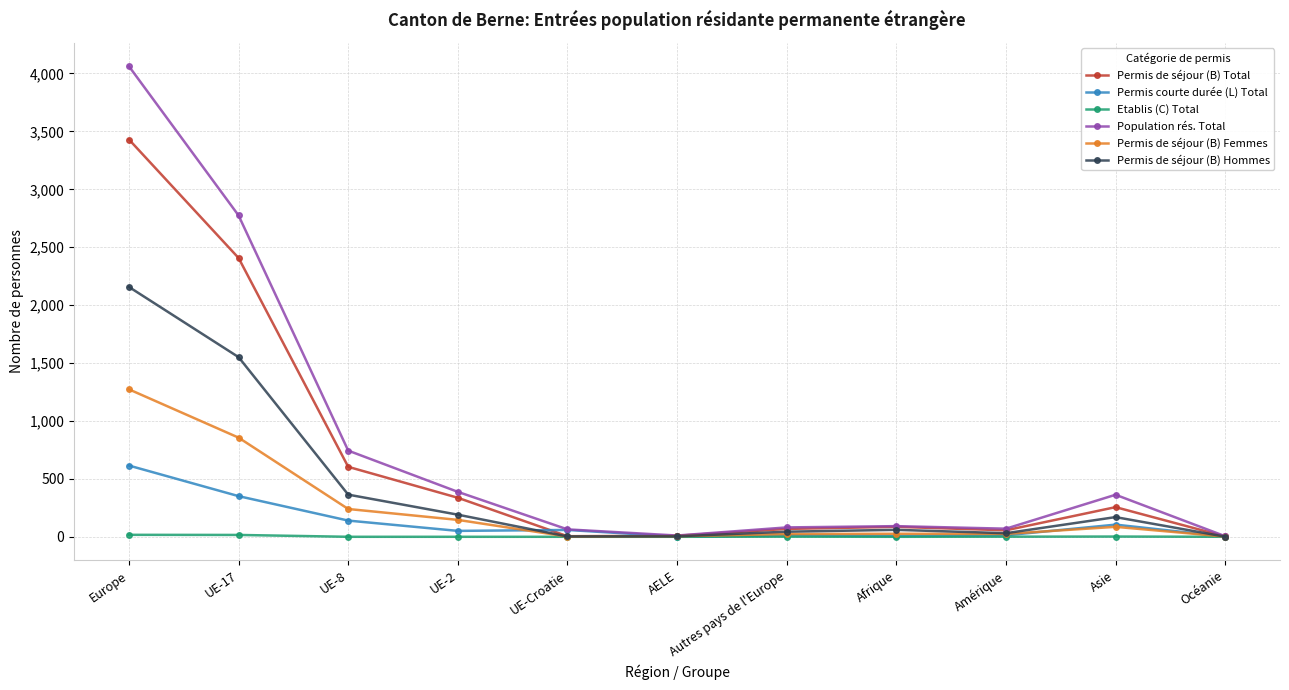

What position from the left is Autres pays de l'Europe?

7